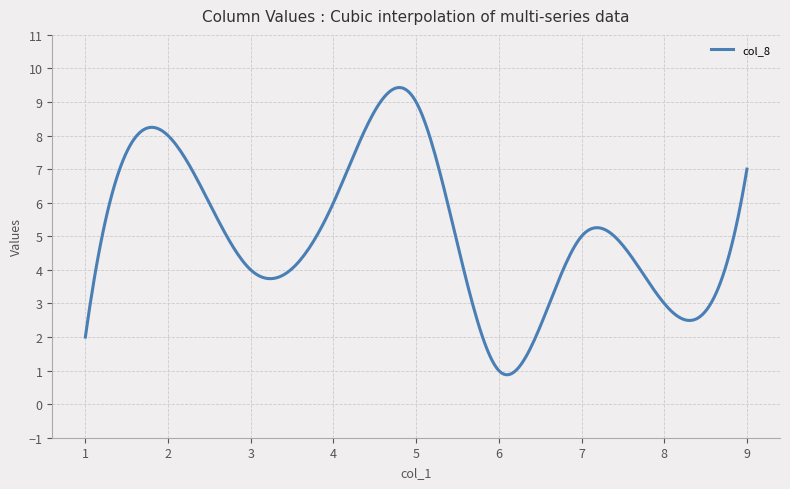

How many categories are shown in the chart?

300